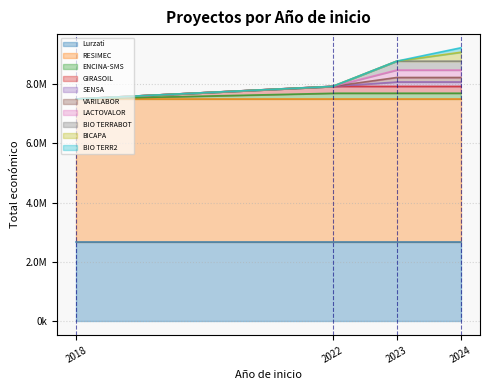

Where is the first local maximum?

2023